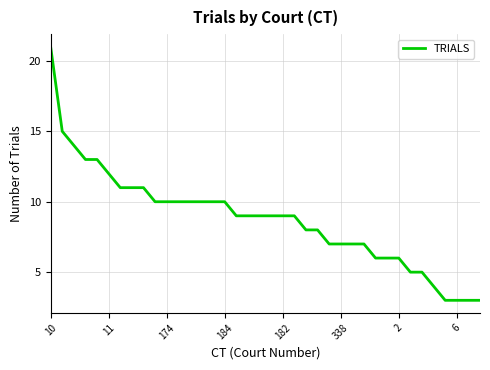

What is the minimum value shown in the chart?

3